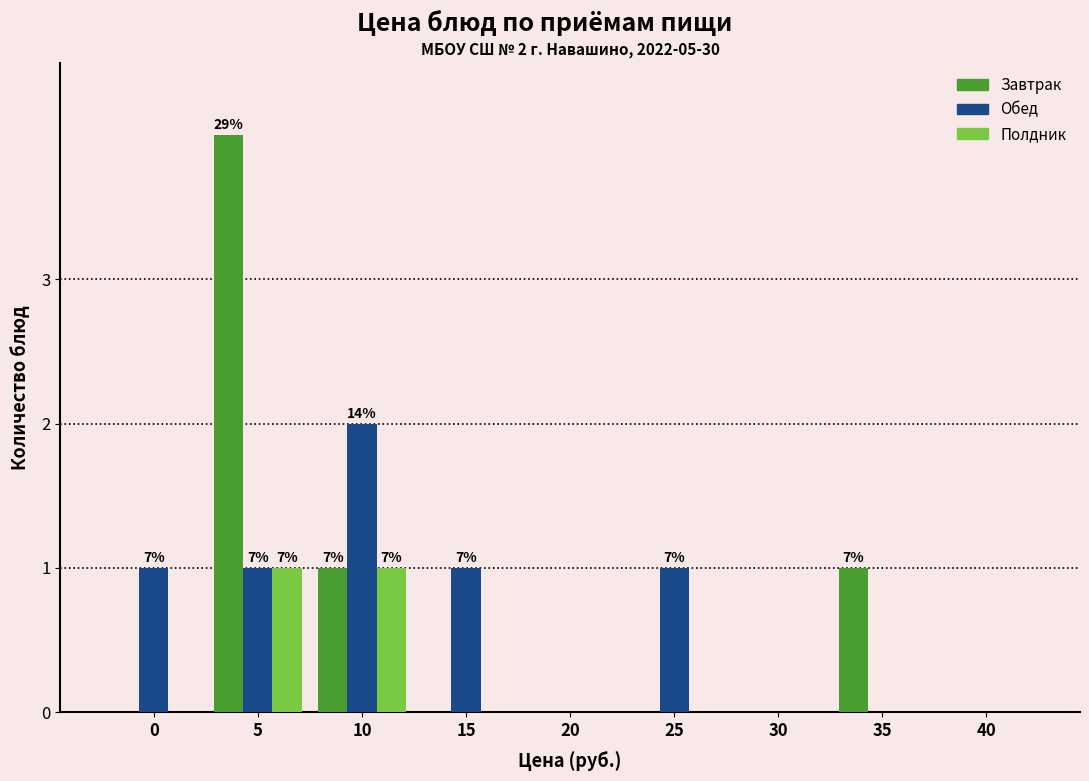

Reading right to left, transcribe all the data shown in this chart.

Завтрак: 40=0	35=1	30=0	25=0	20=0	15=0	10=1	5=4	0=0
Обед: 40=0	35=0	30=0	25=1	20=0	15=1	10=2	5=1	0=1
Полдник: 40=0	35=0	30=0	25=0	20=0	15=0	10=1	5=1	0=0